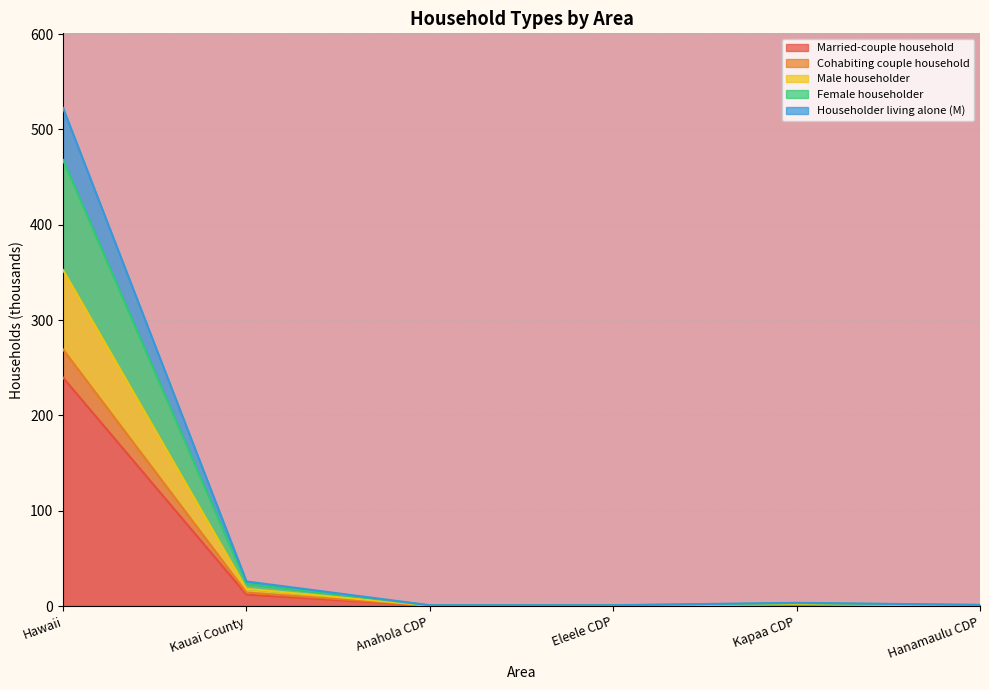

What is the approximate value of Female householder at Hanamaulu CDP?

1.1